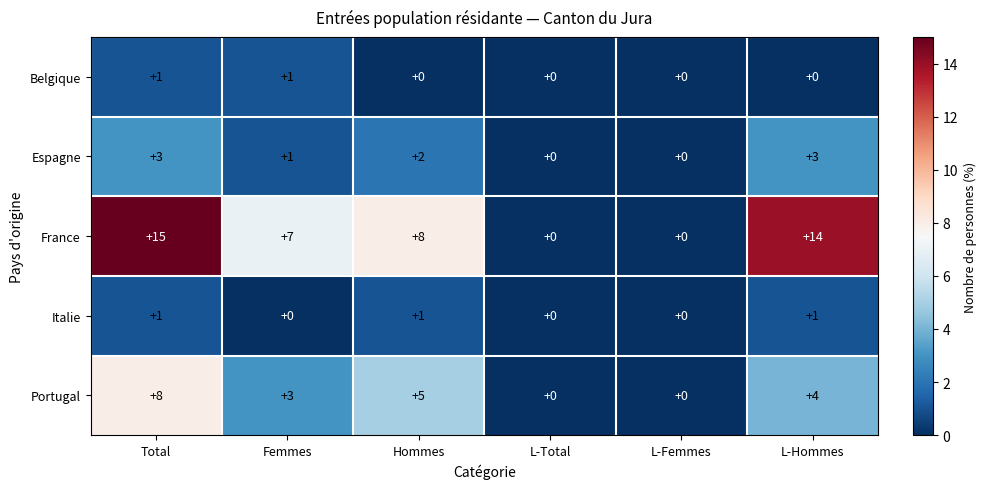

What is the sum of the Espagne values at L-Total and L-Hommes?

3